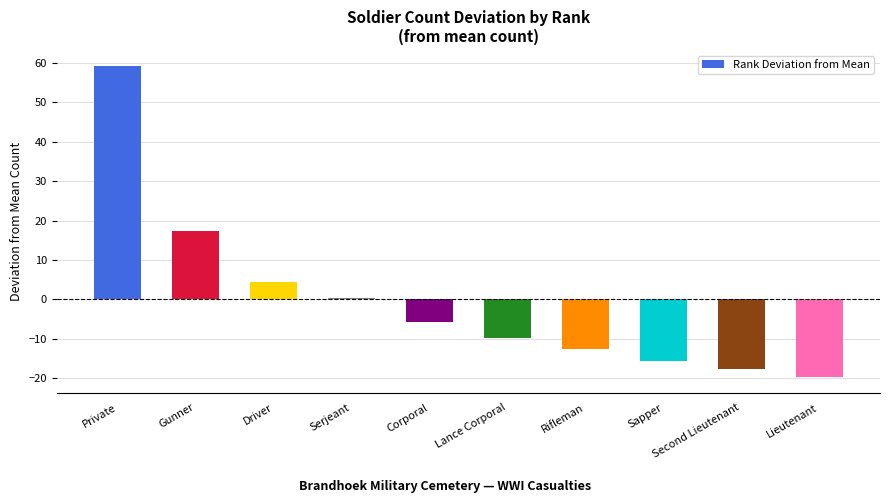

How many values exceed -5?

4